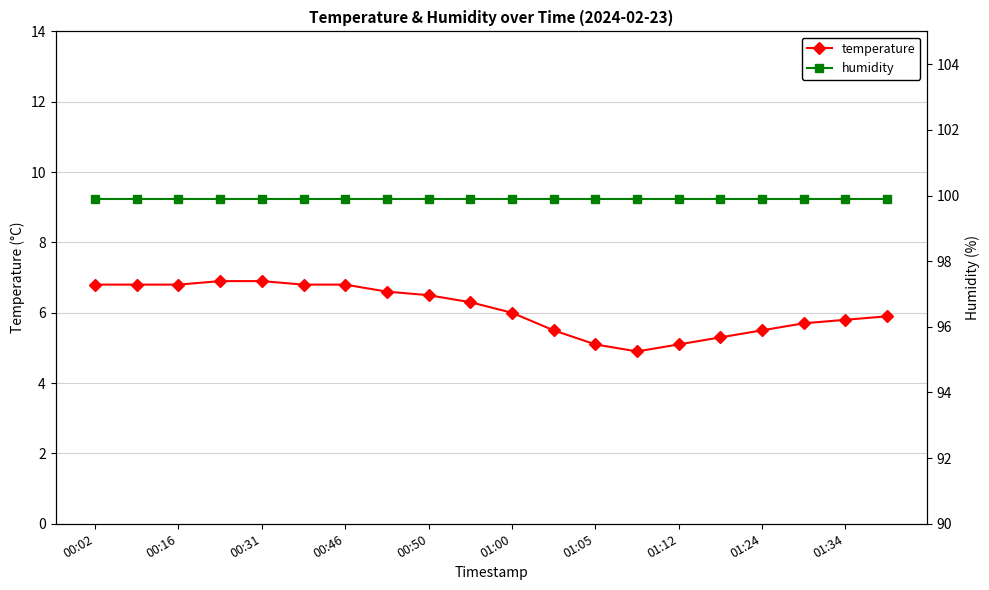

List the series in order of their peak value, lowest first.

temperature, humidity